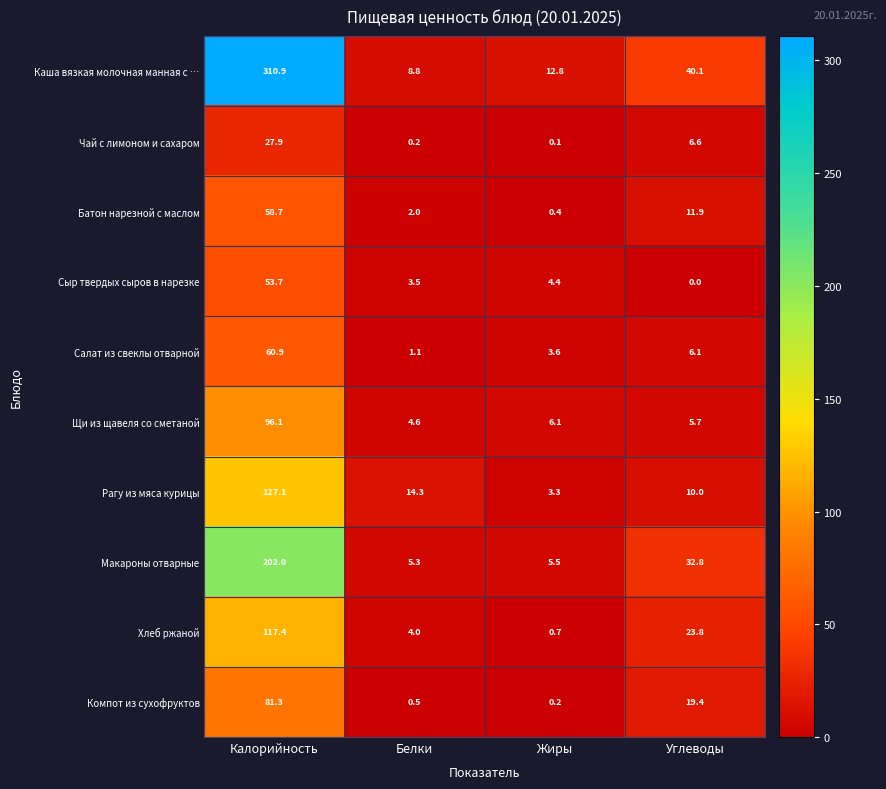

What is the difference between the highest and lowest values at Углеводы?

40.1